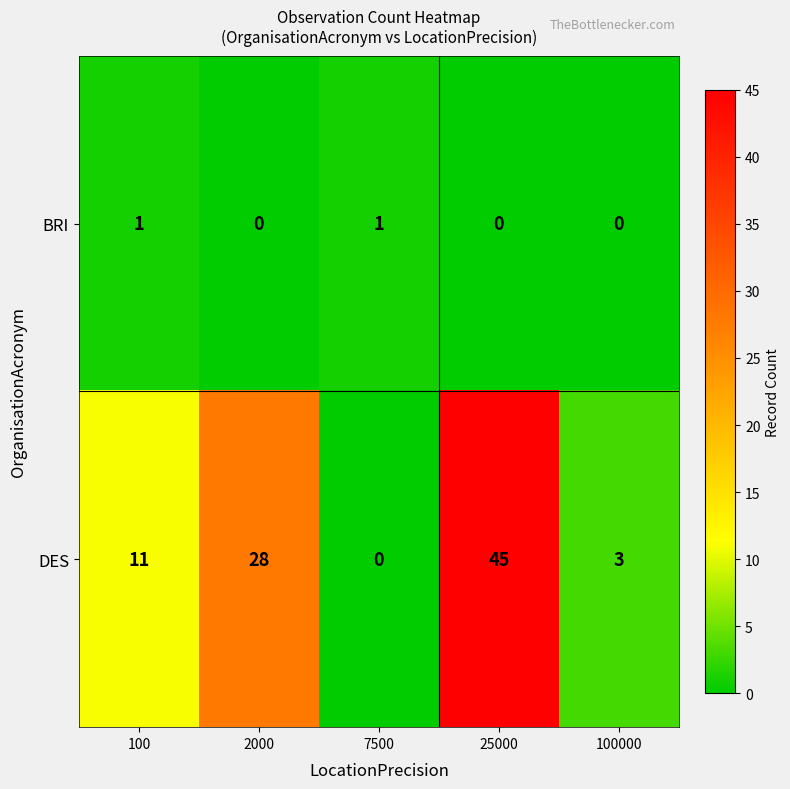

What is the total value across all series at 100000?

3